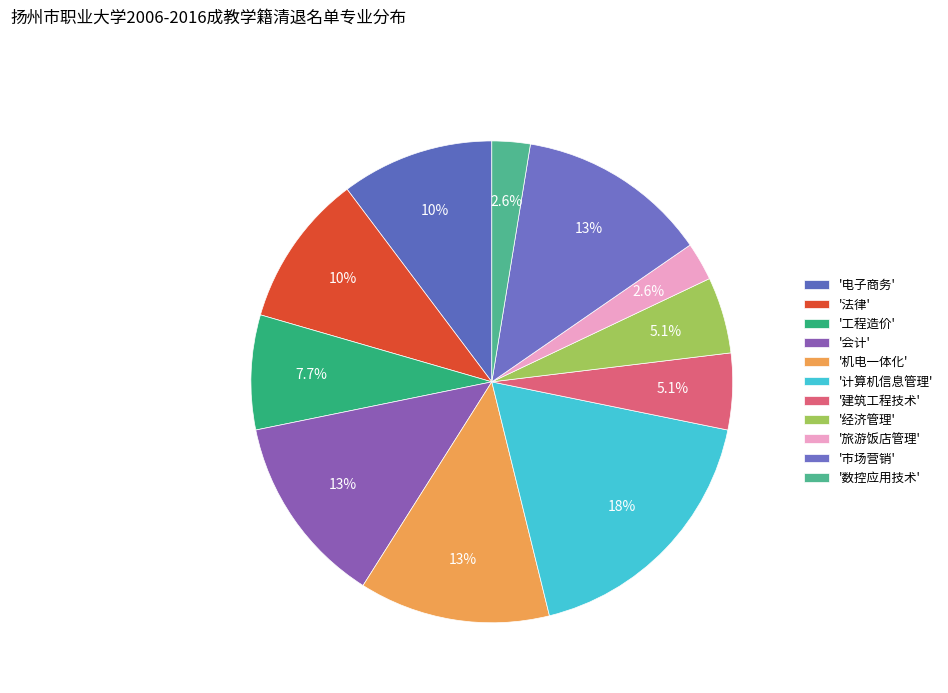

Is there a majority slice in this chart?

No